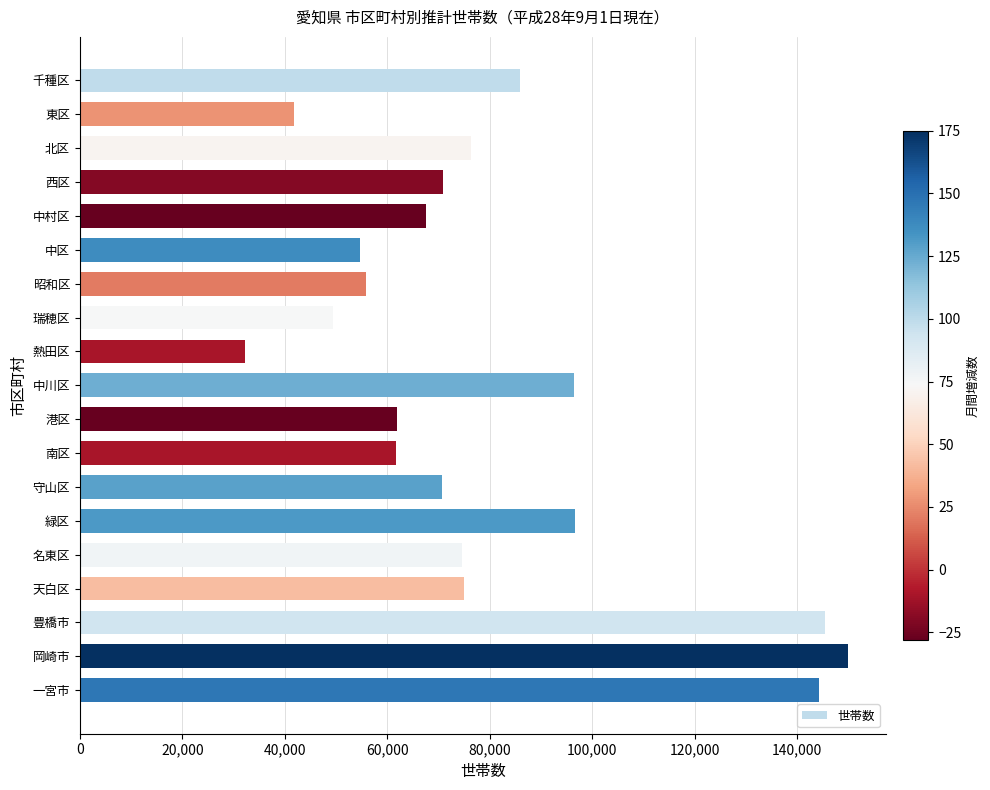

What is the label of the 9th bar from the top?

熱田区